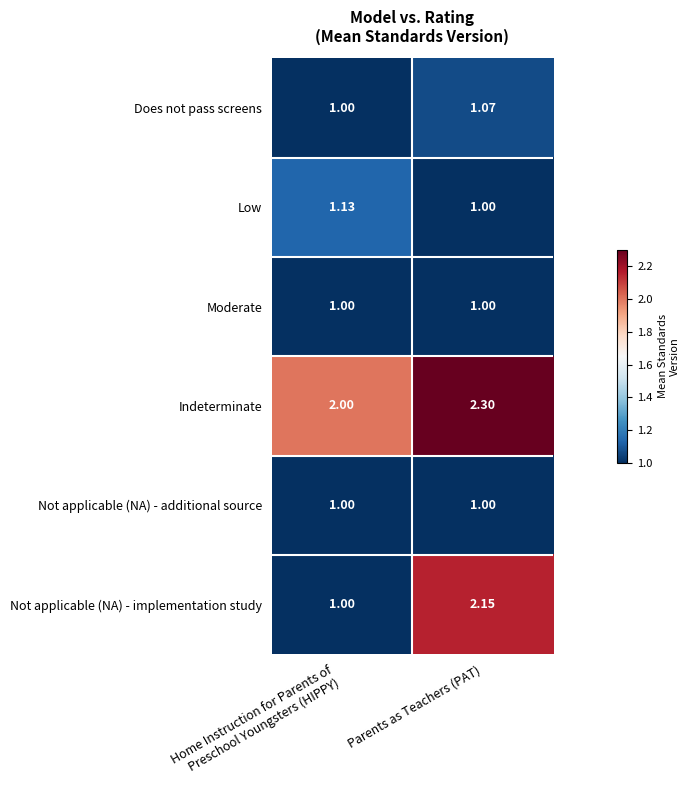

At which label does Low reach its minimum?

Parents as Teachers (PAT)